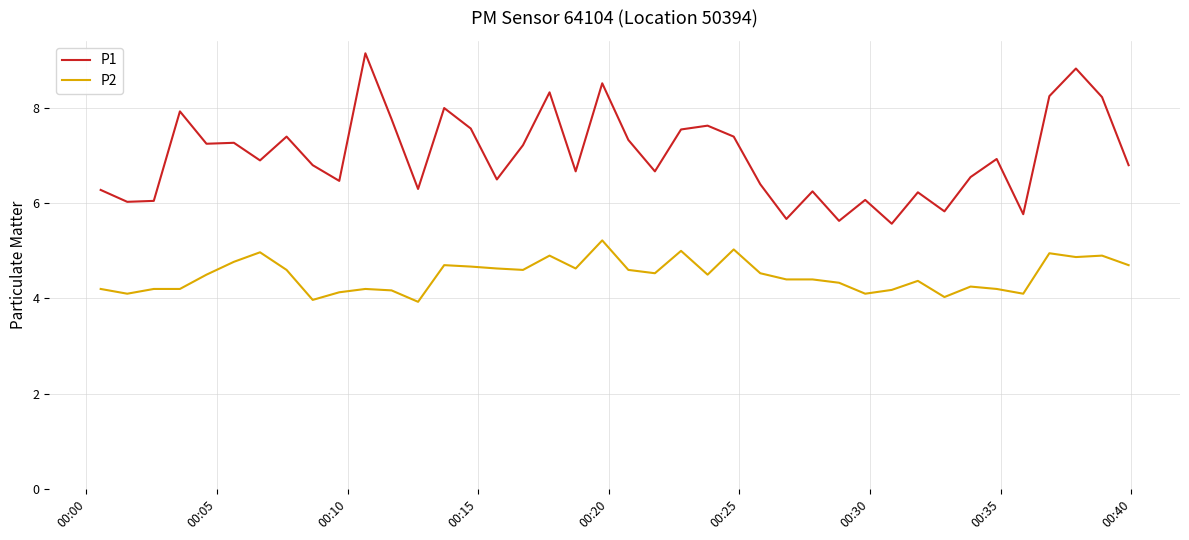

List the series in order of their peak value, highest first.

P1, P2